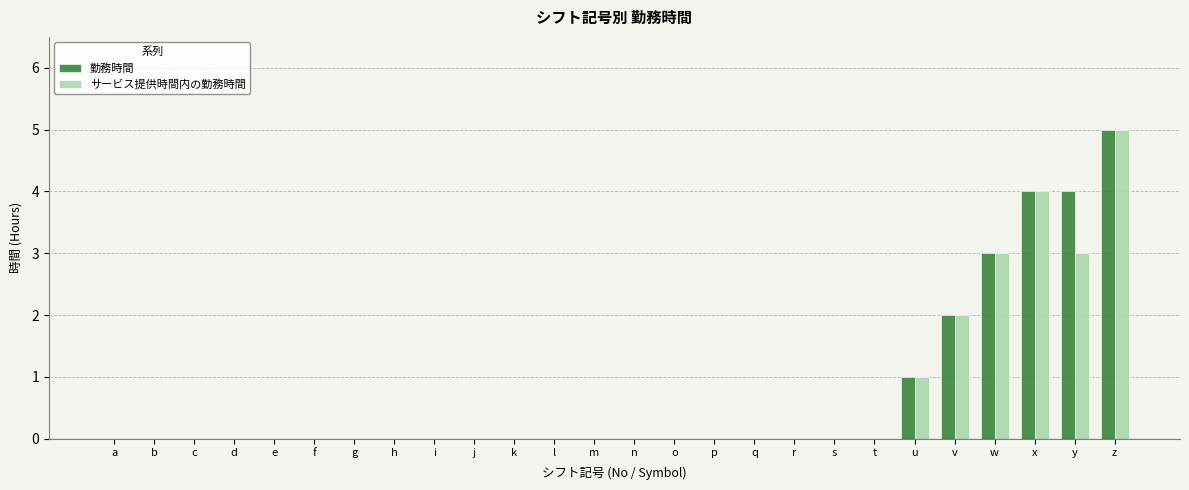

How many data points does each series have?

26